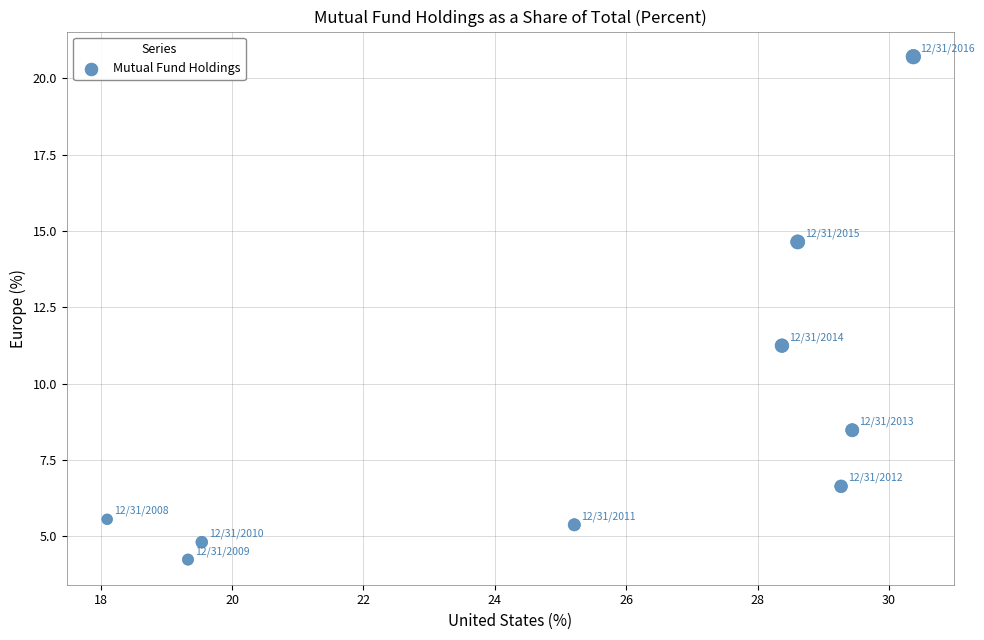

What Y value in the scatter plot is closest to 12?

11.2